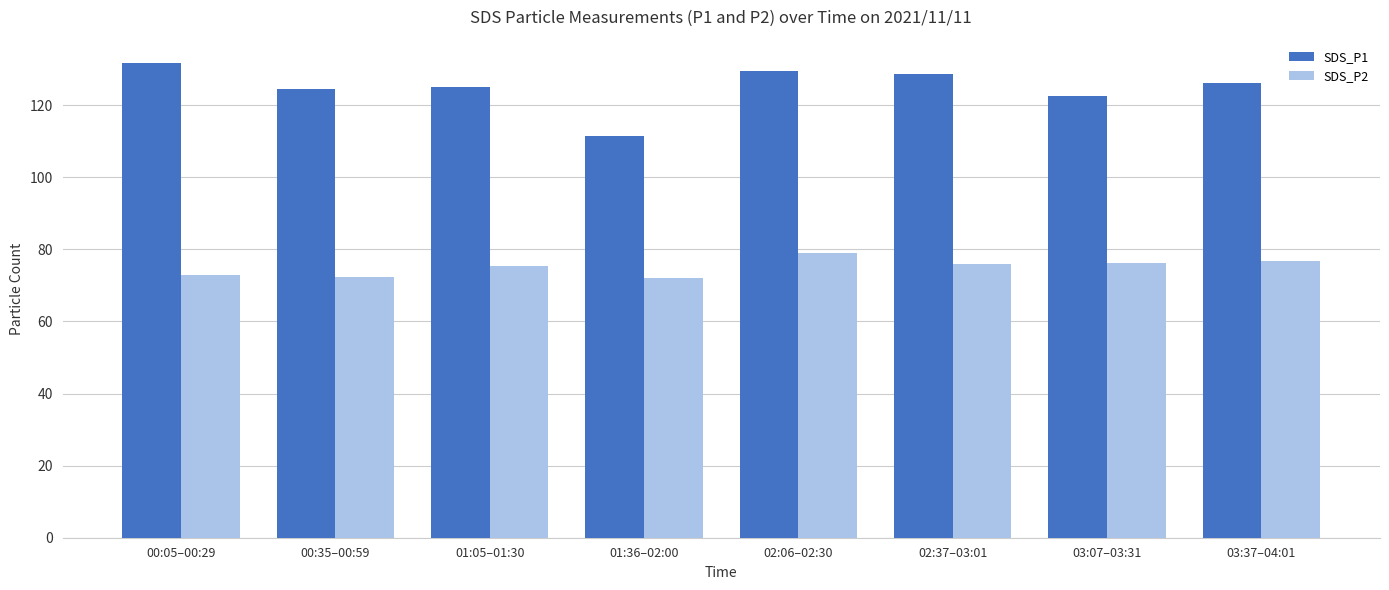

Which series changed the most between 01:36–02:00 and 02:37–03:01?

SDS_P1